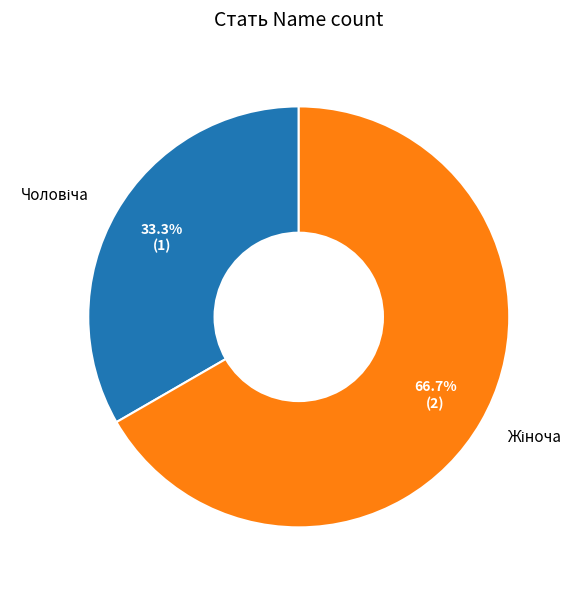

Does any single category account for the majority?

Yes